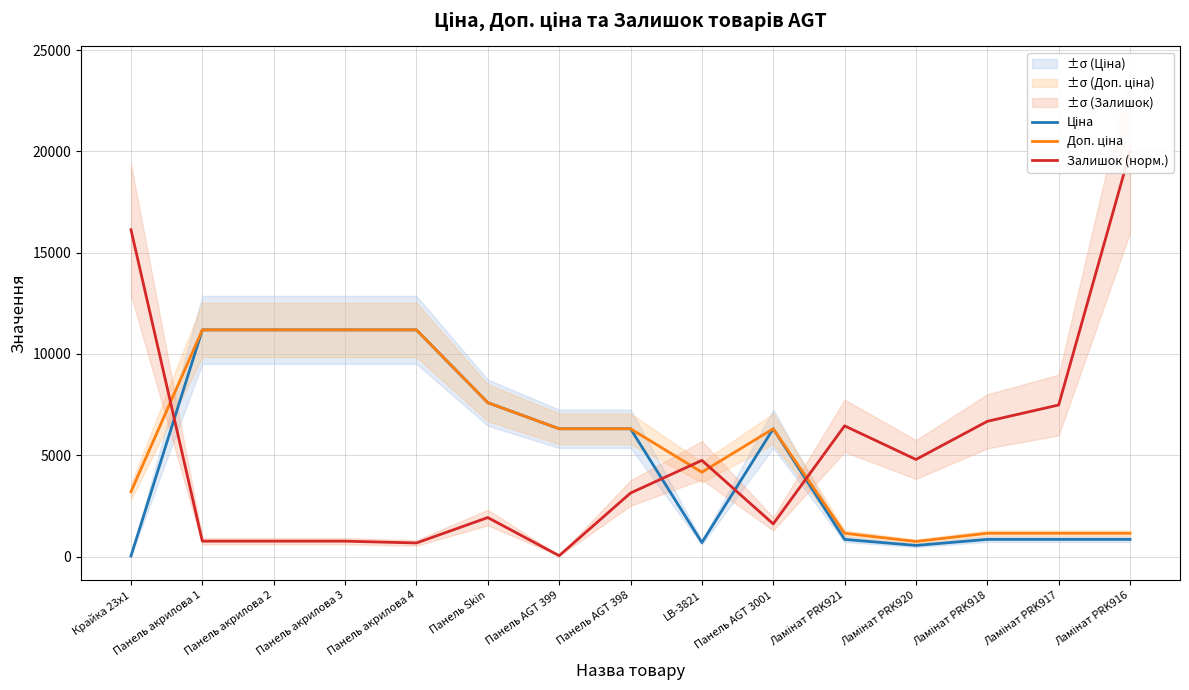

The value of Доп. ціна at Панель AGT 3001 is 9898.3. True or false?

False